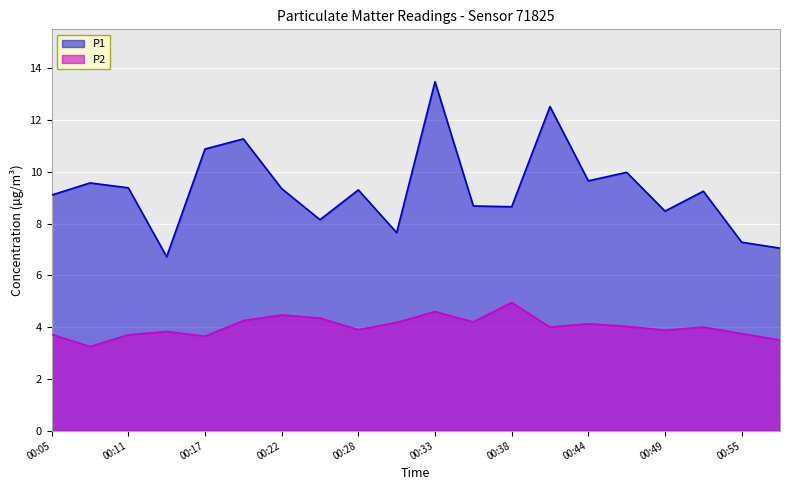

How many data points in P1 are less than 9?

8